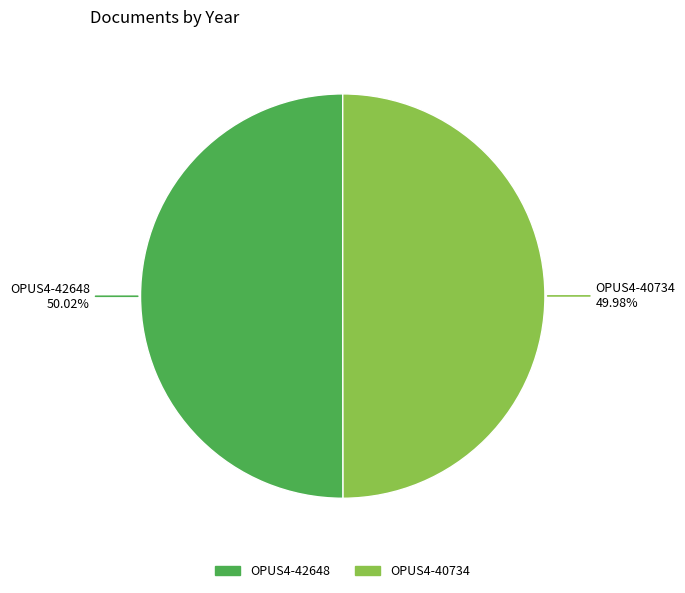

Count the number of slices in the pie.

2